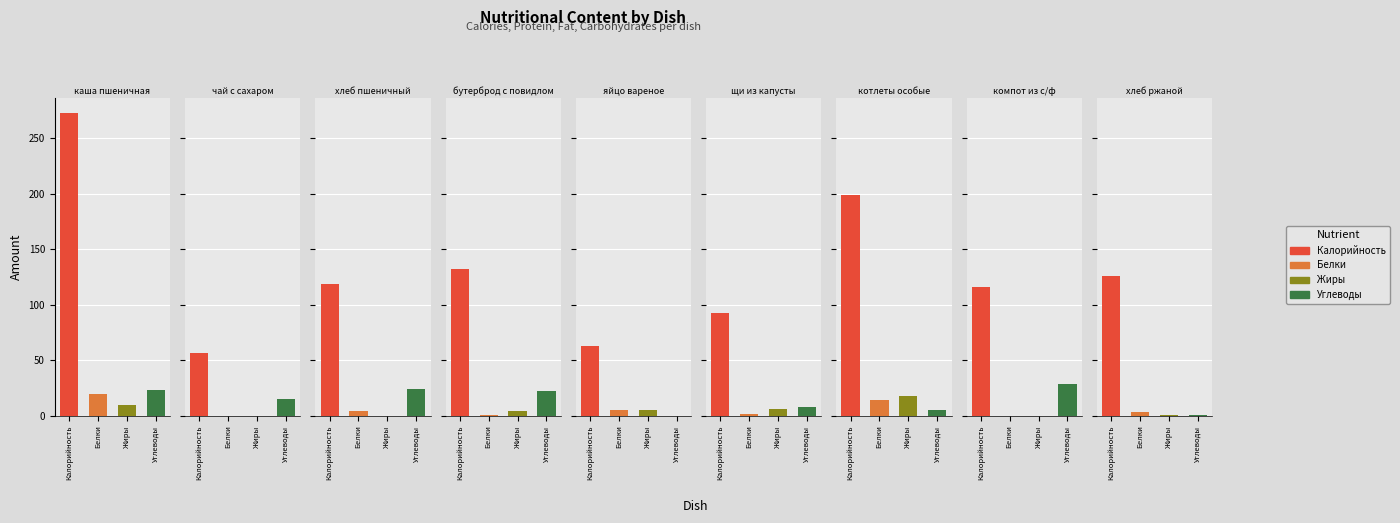

Which category has the lowest value across all series?

чай с сахаром